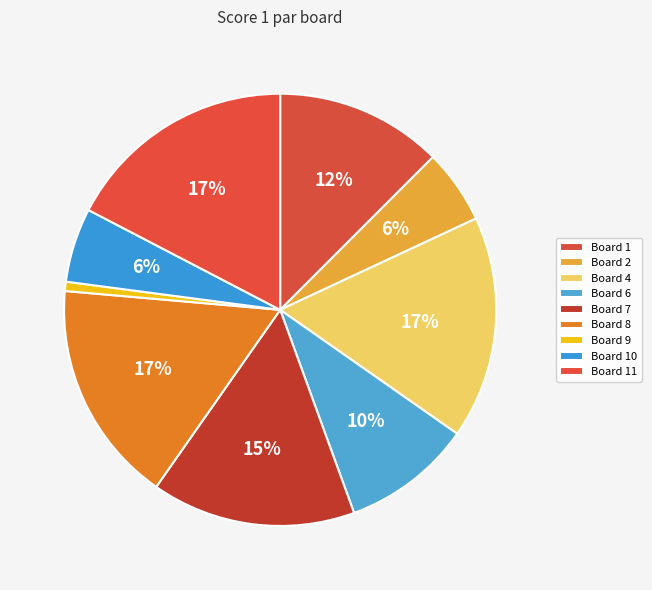

What is the smallest slice in the pie chart?

Board 9